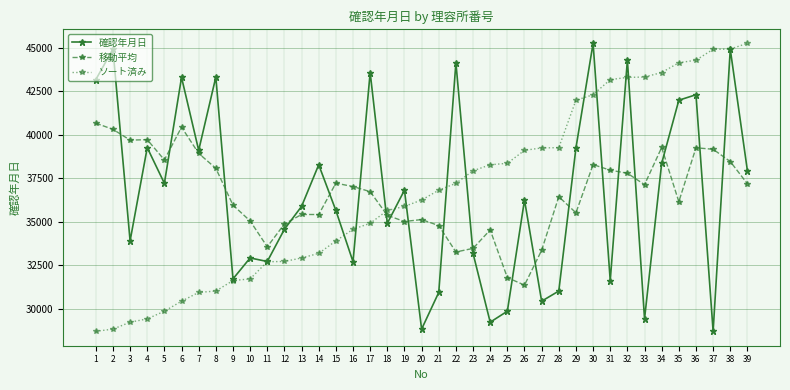

Does the chart have visible grid lines?

Yes